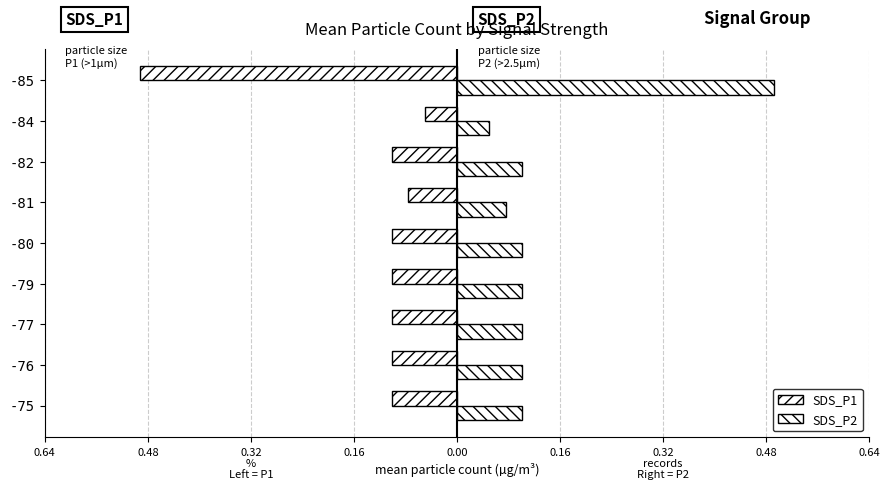

Which series has the largest total across all categories?

SDS_P2